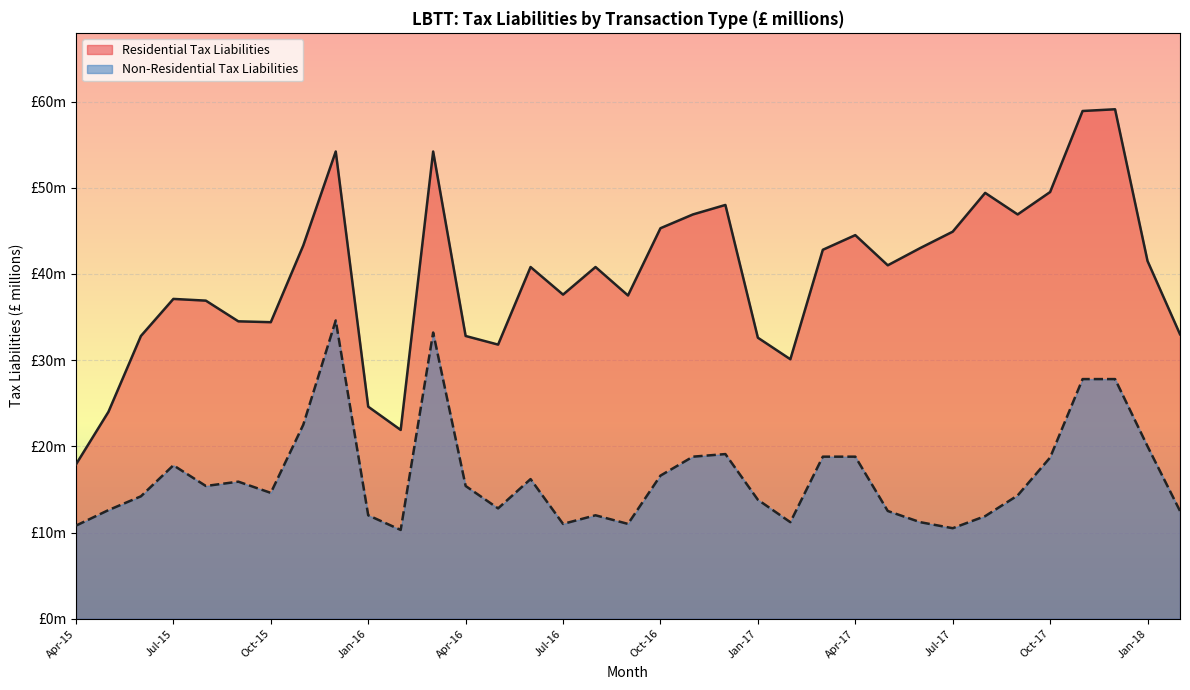

Which category has the highest value in the Non-Residential Tax Liabilities series?

Dec-15